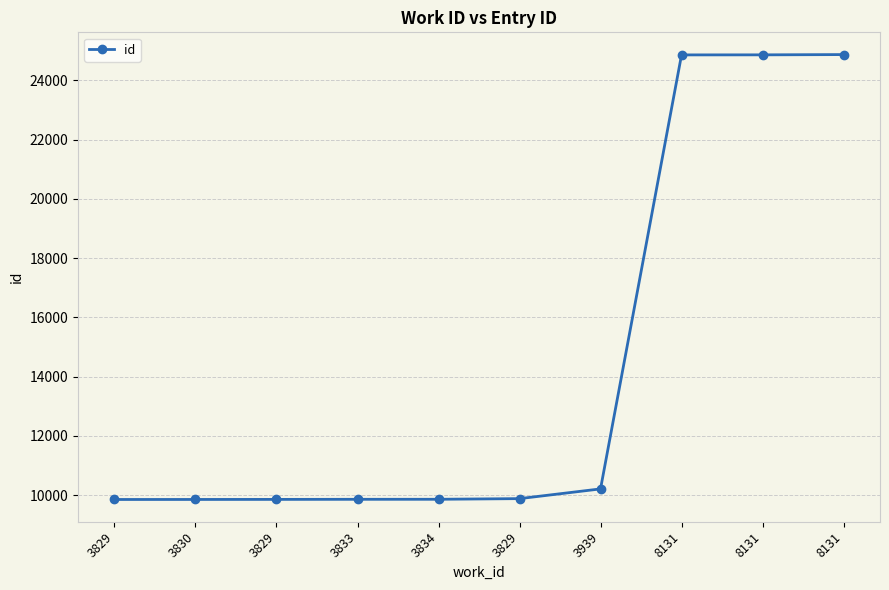

How many values are below 9887?

5